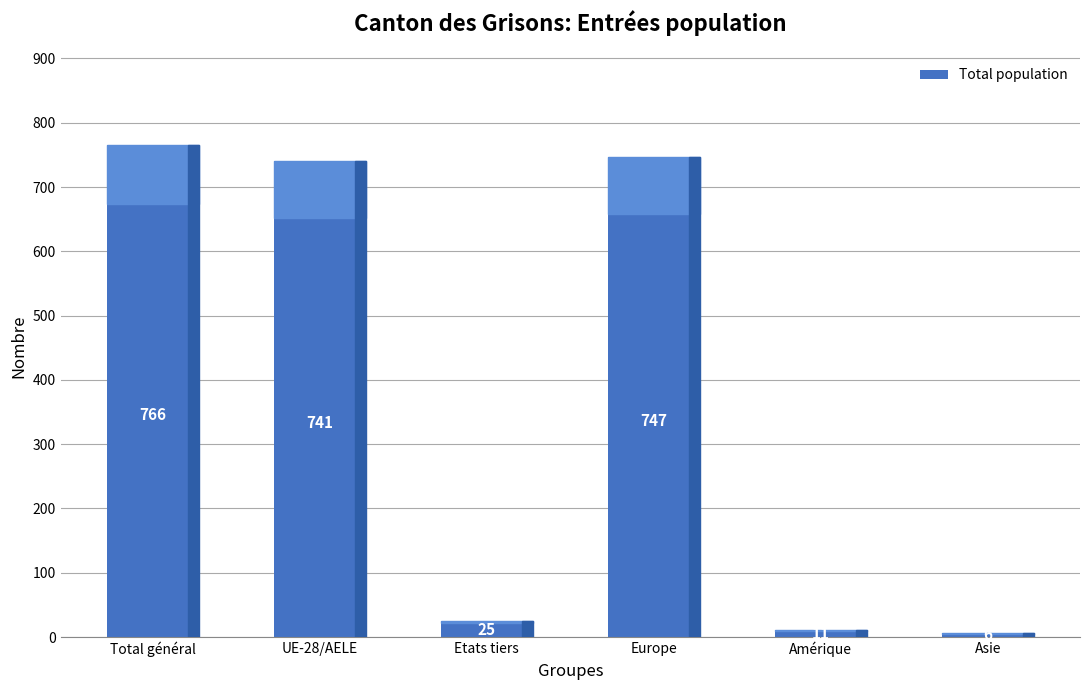

What is the minimum value shown in the chart?

6